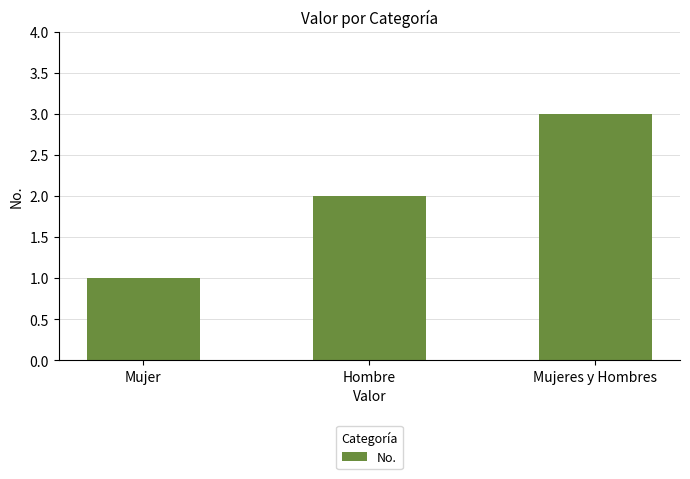

At which category does the chart reach its peak across all series?

Mujeres y Hombres